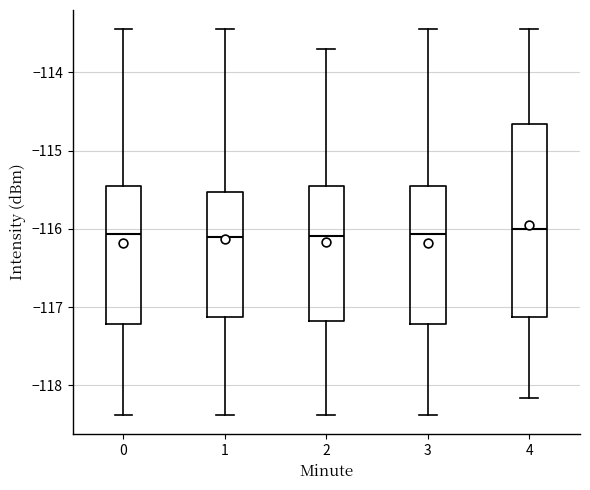

Reading left to right, transcribe this box plot: for each box, give where its median line is, the range the box spans, and where its two whiskers end, as read against the y-axis. The values are not printed on the chart, so give them approximately, as read against the axis.

0: median -116.1, box -117.2 to -115.5, whiskers -118.4 to -113.5
1: median -116.1, box -117.1 to -115.5, whiskers -118.4 to -113.5
2: median -116.1, box -117.2 to -115.5, whiskers -118.4 to -113.7
3: median -116.1, box -117.2 to -115.5, whiskers -118.4 to -113.5
4: median -116.0, box -117.1 to -114.7, whiskers -118.2 to -113.5